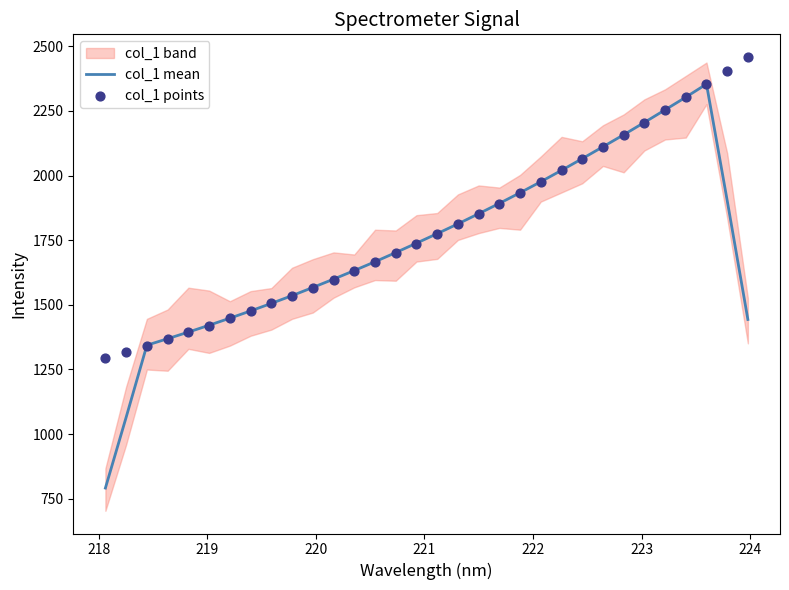

What is the highest value of the col_1 mean series?

2353.9